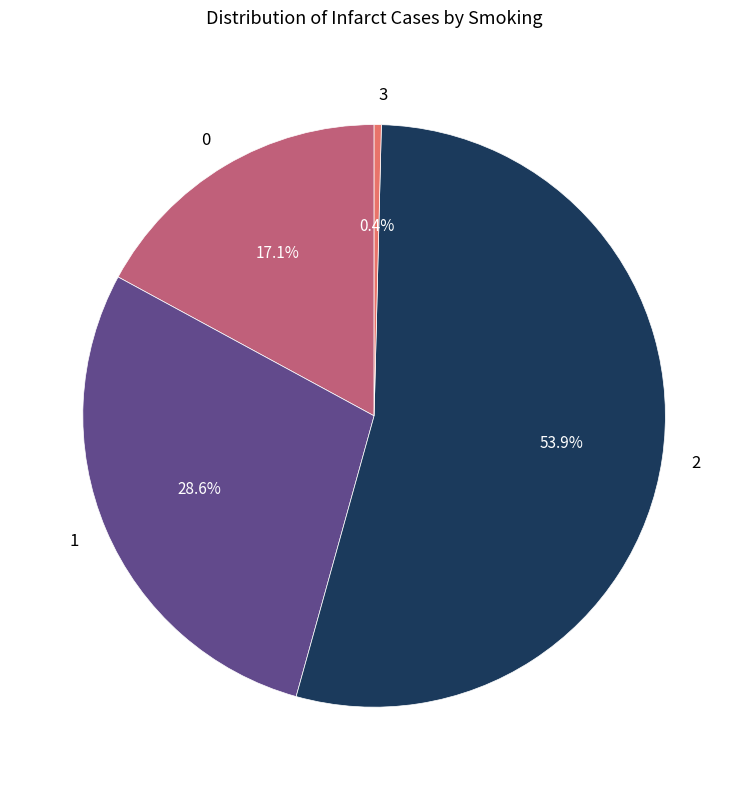

To the nearest percent, what is the difference between the largest and smallest slice percentages?

54%